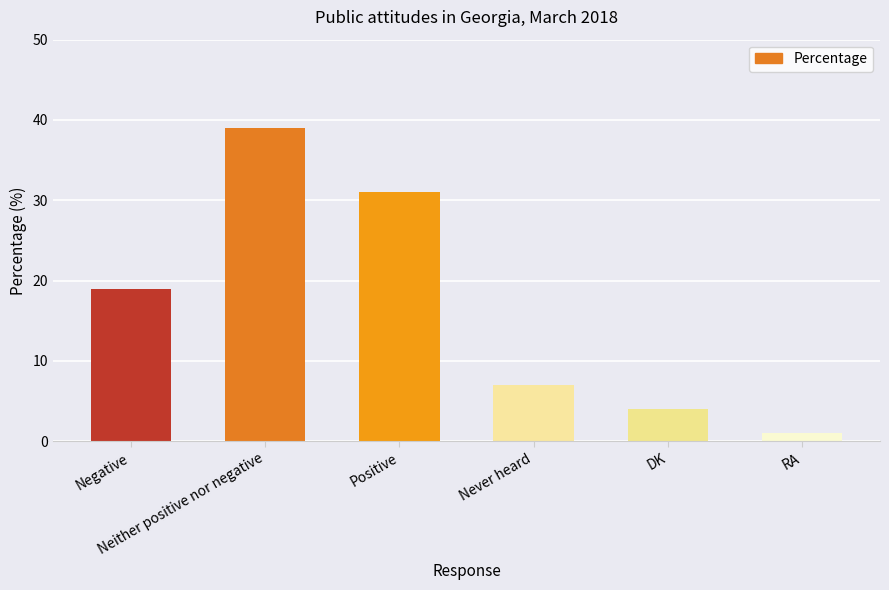

Which category has the lowest value across all series?

RA